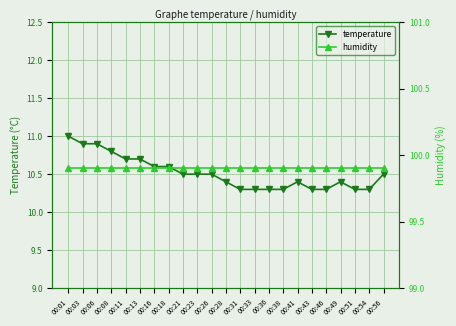

Is the value of temperature at 00:31 greater than the value of humidity at 00:51?

No